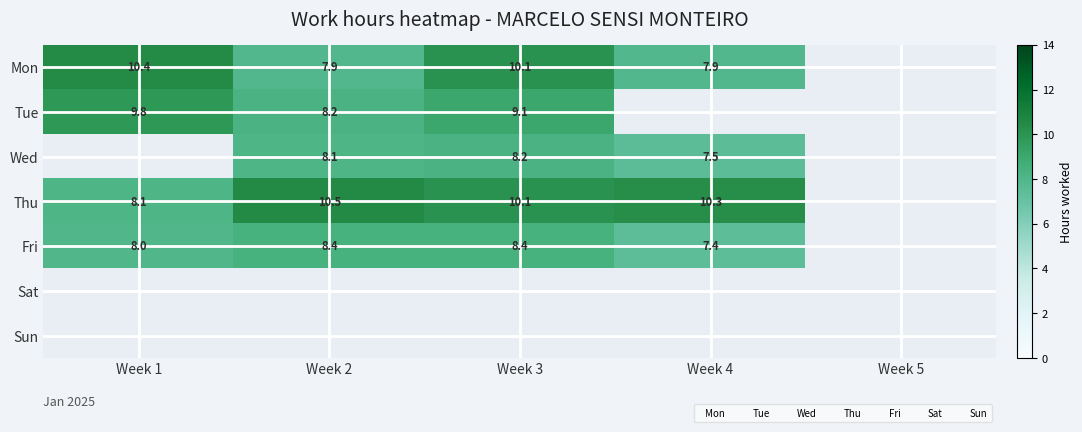

The value of Mon at Week 3 is 10.1. True or false?

True